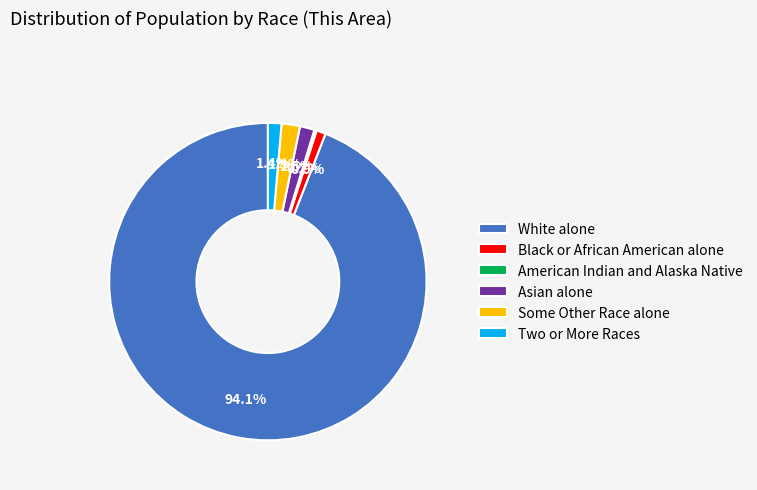

Is there any slice that represents more than half of the pie?

Yes